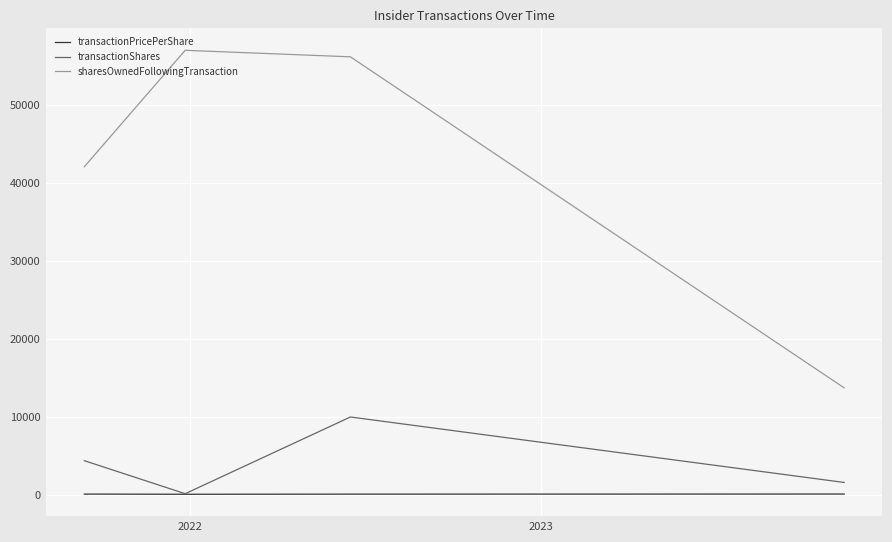

Which series has the largest total across all categories?

sharesOwnedFollowingTransaction